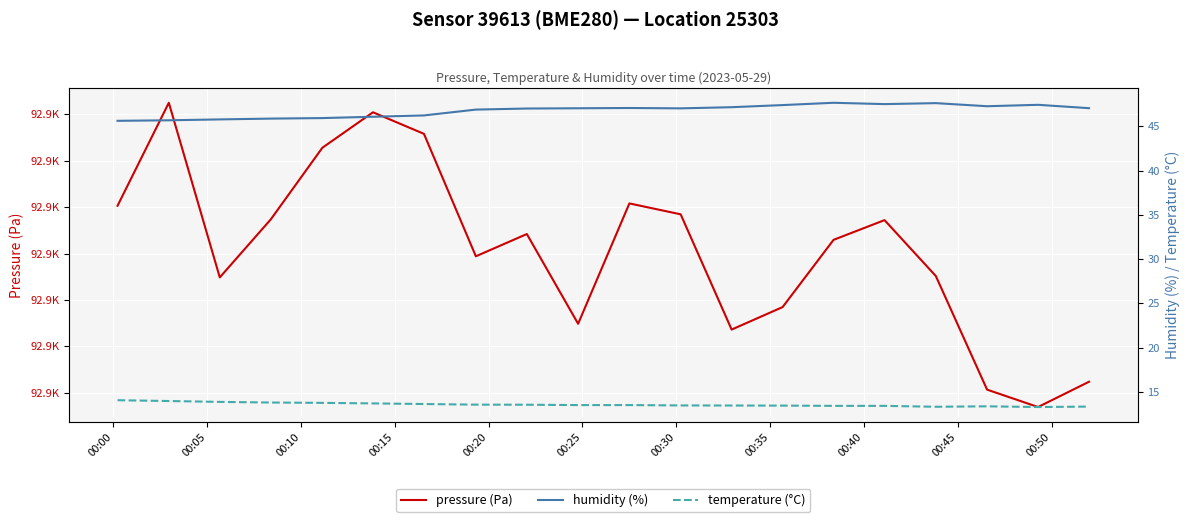

How many interior local peaks does the pressure (Pa) series have?

5